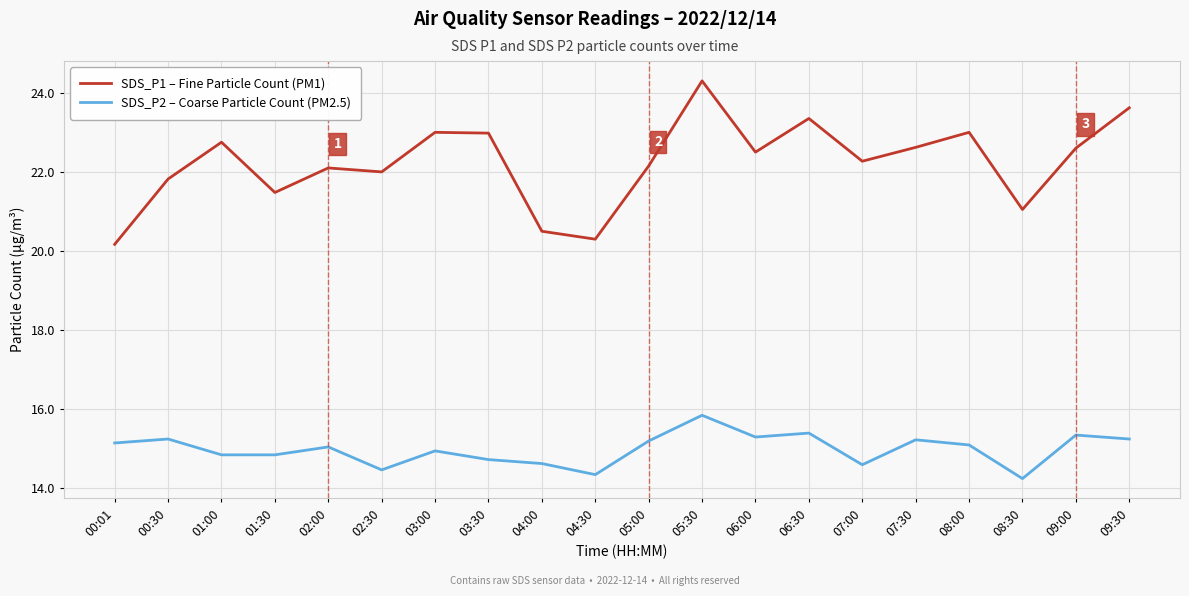

True or false: SDS_P1 – Fine Particle Count (PM1) has a value of 22.6 at 09:00.

True